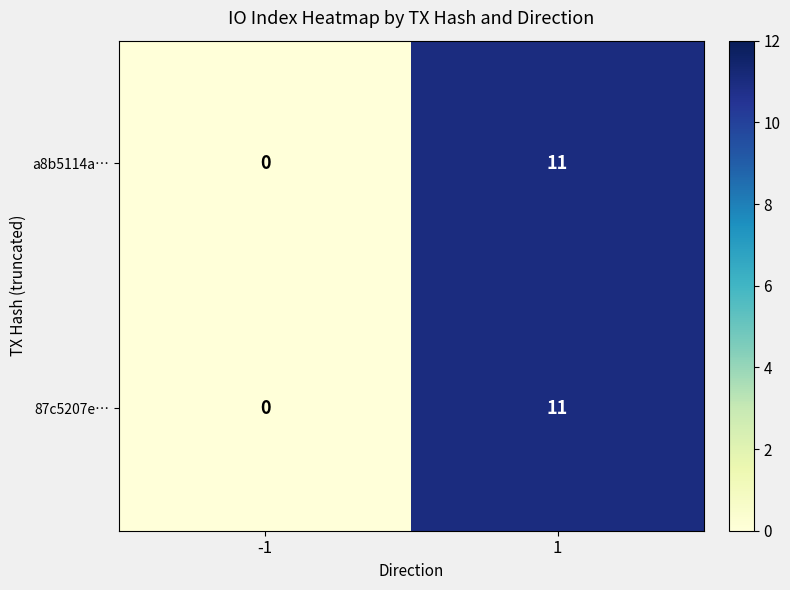

What is the total value across all series at 1?

22